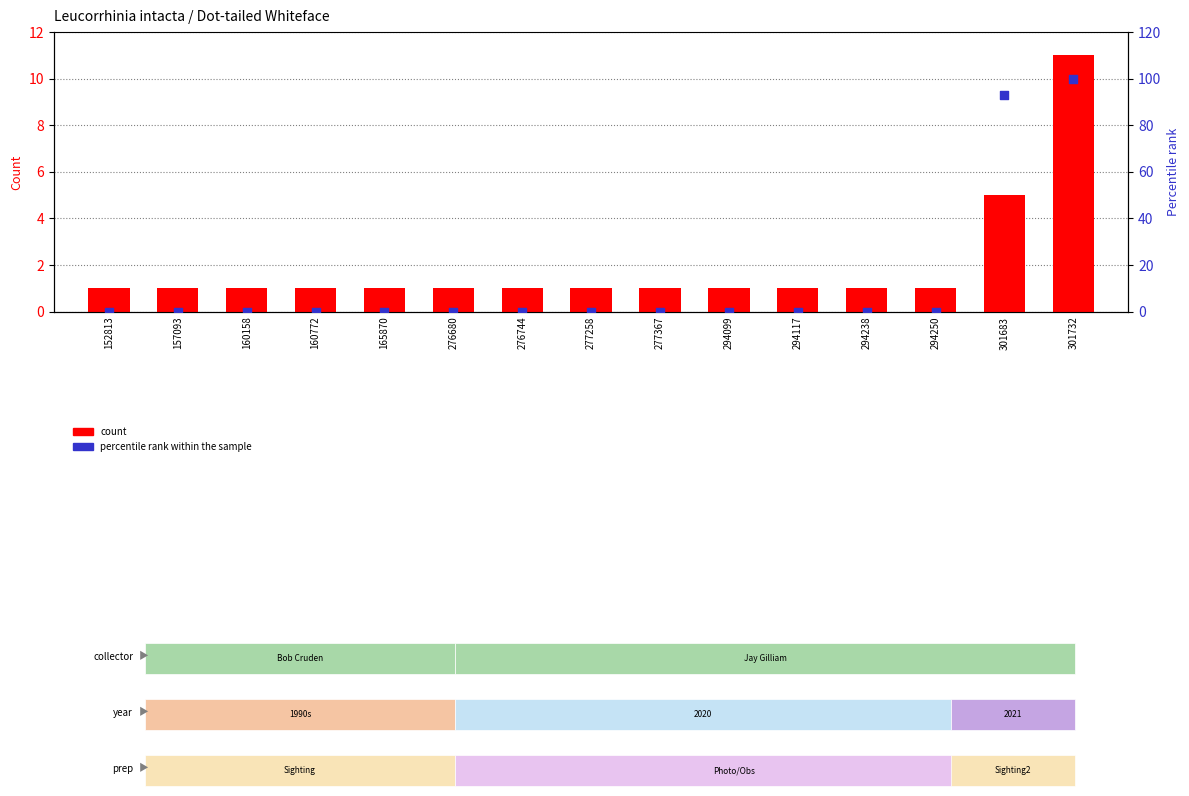

Which series contains the lowest Y value?

percentile rank within the sample